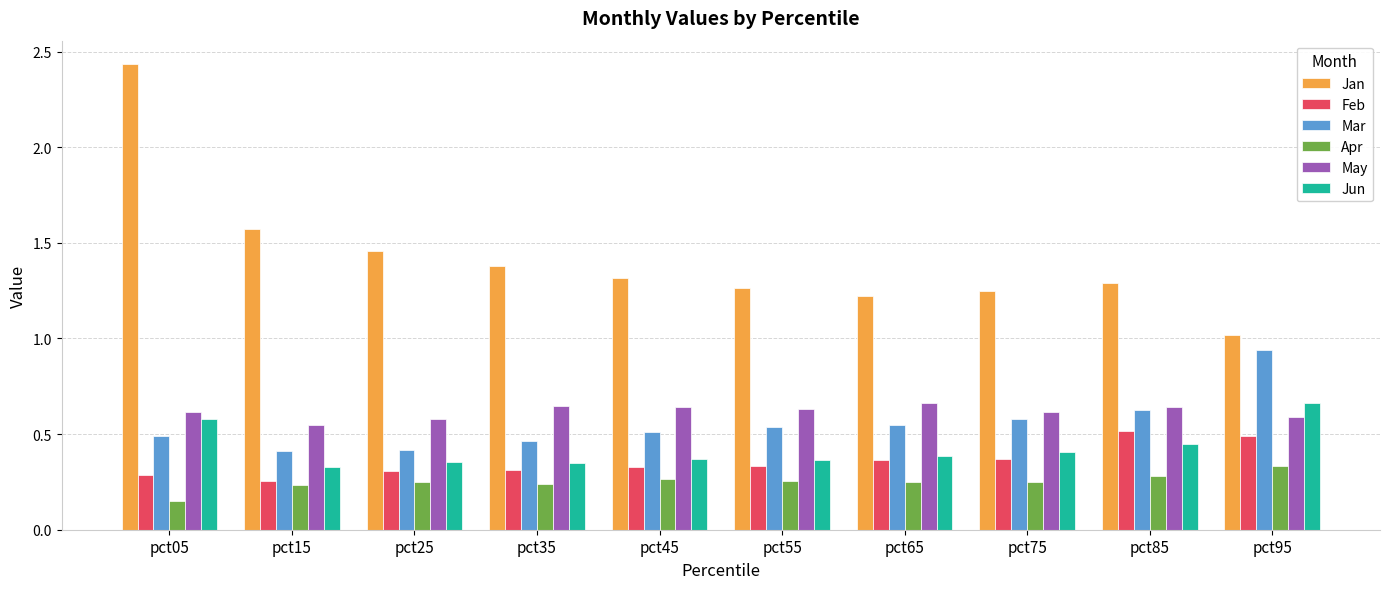

Which series has the largest range (max minus min)?

Jan